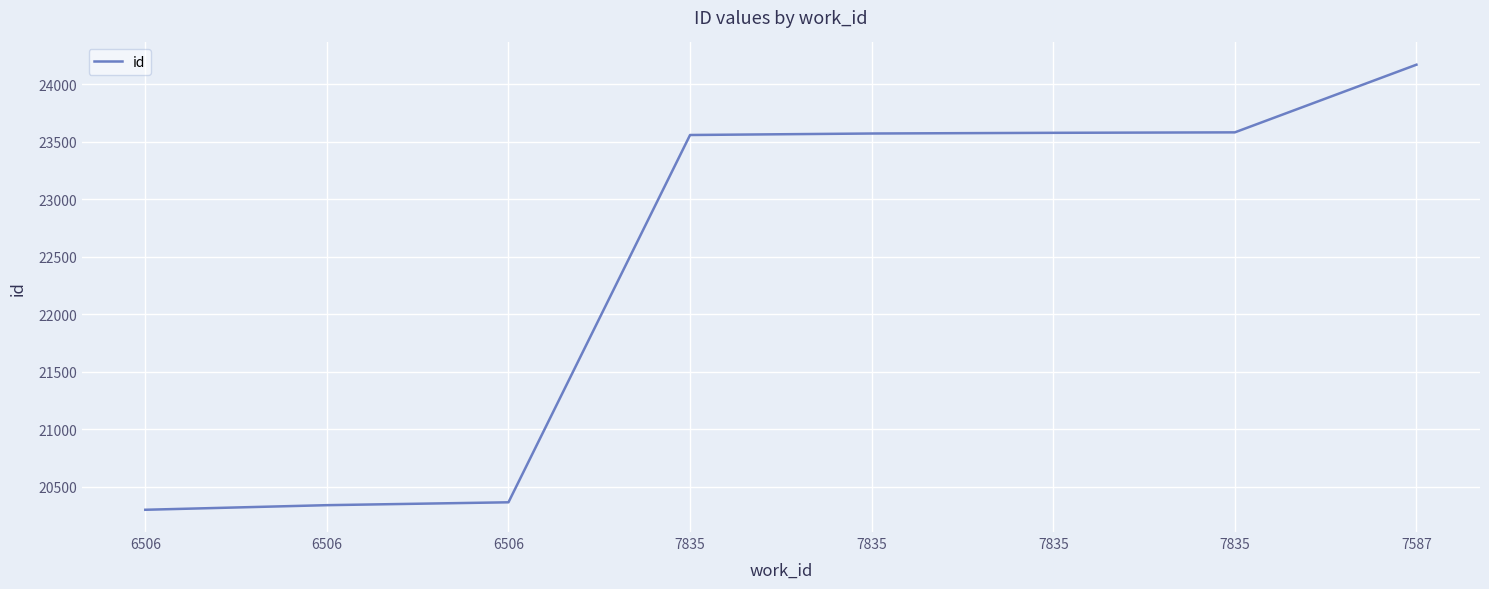

What is the label of the 1st point from the left?

6506